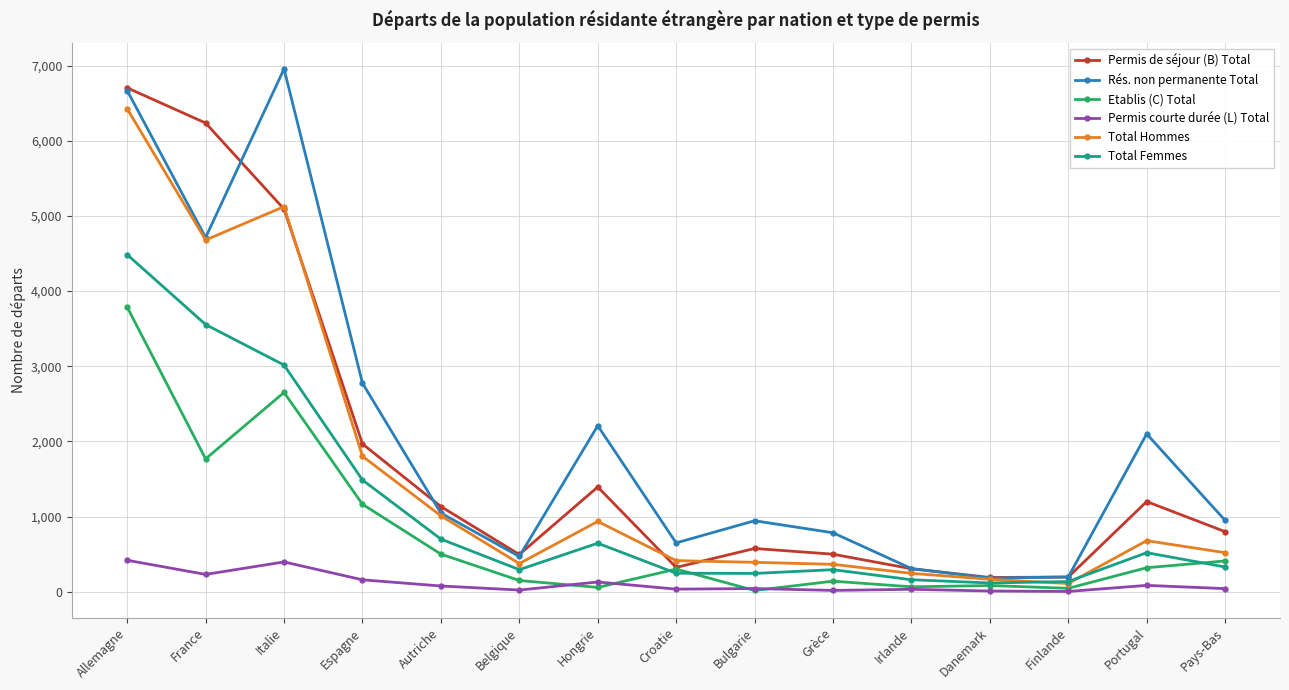

What are all the series names shown in the legend?

Permis de séjour (B) Total, Rés. non permanente Total, Etablis (C) Total, Permis courte durée (L) Total, Total Hommes, Total Femmes